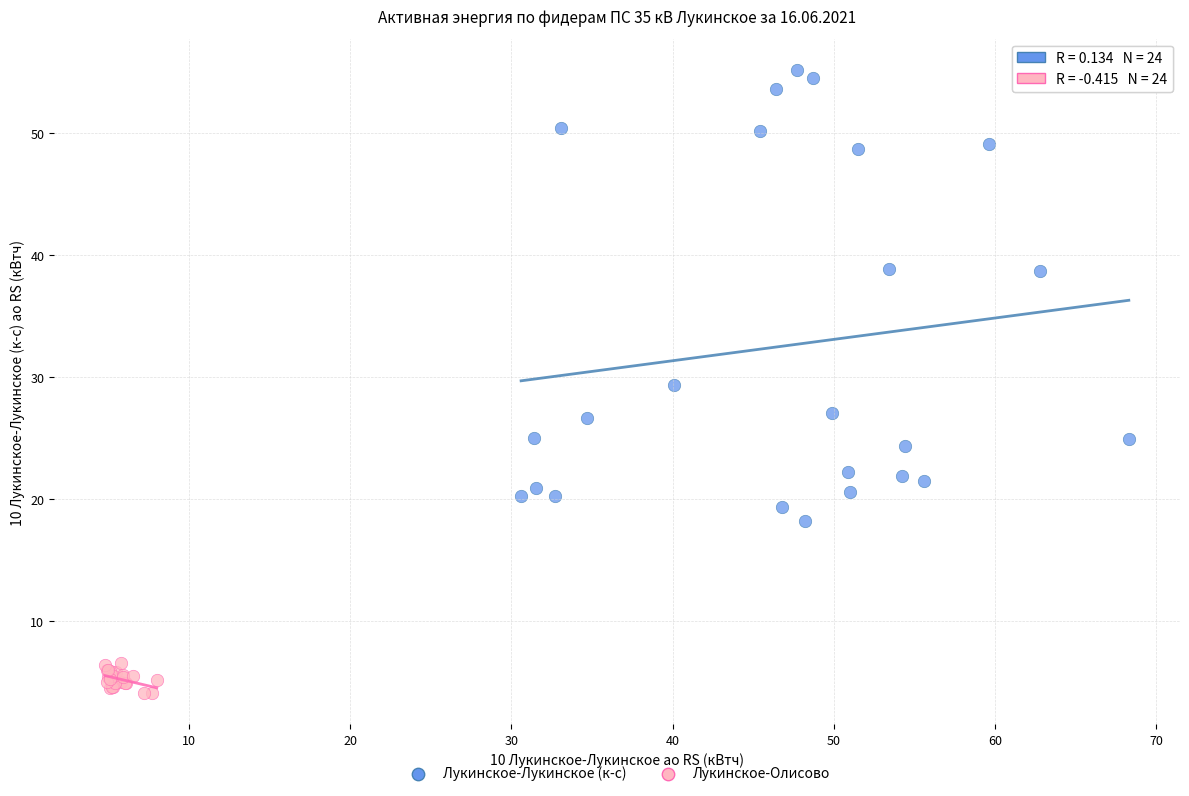

Which series has the widest spread of Y values?

Лукинское-Лукинское (к-с)